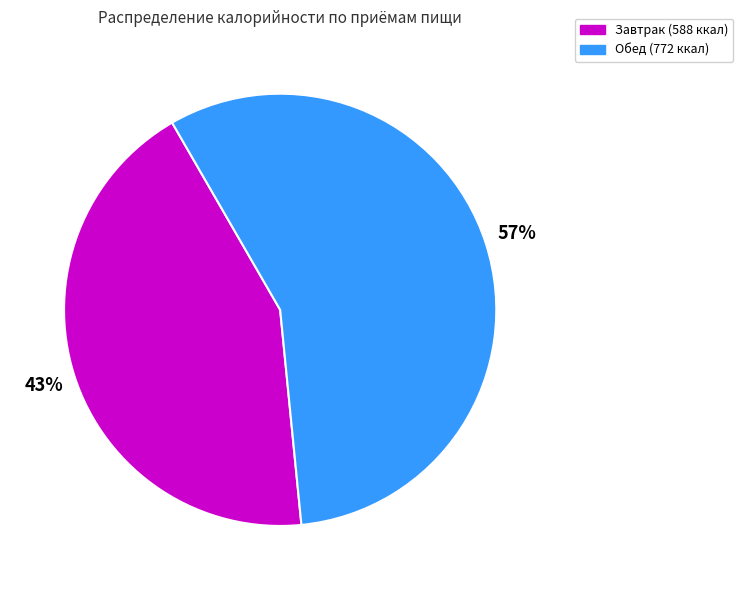

The Обед slice represents 64% of the pie. True or false?

False